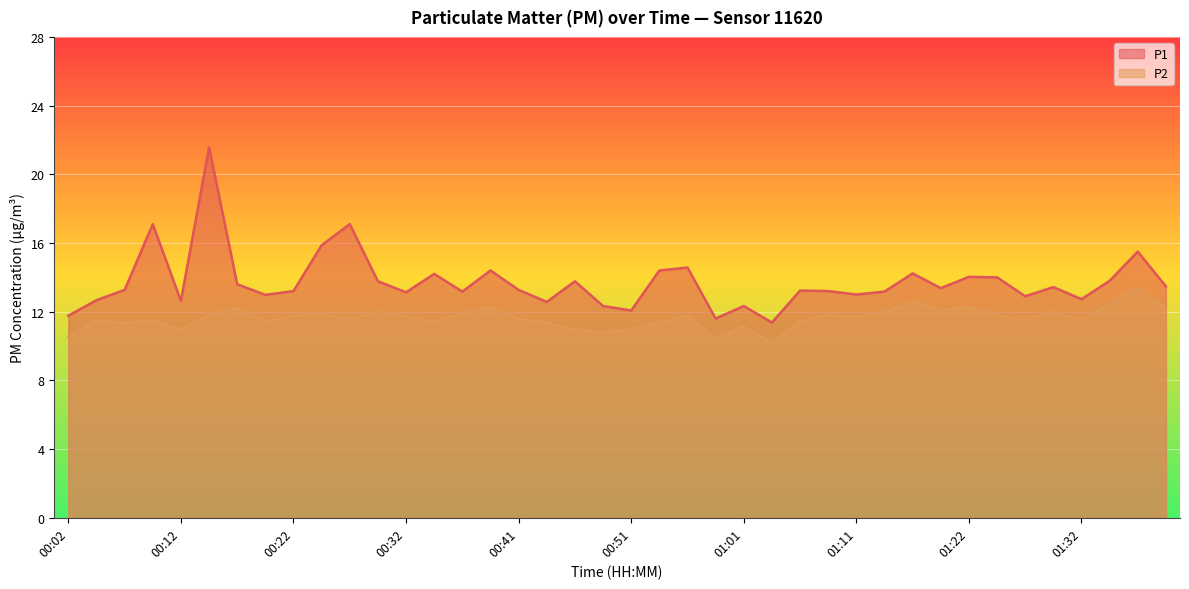

Reading left to right, extract all data points from this chart.

P1: 00:02=11.8	00:04=12.7	00:07=13.3	00:09=17.1	00:12=12.6	00:14=21.6	00:17=13.6	00:19=13.0	00:22=13.2	00:24=15.9	00:27=17.1	00:29=13.8	00:32=13.1	00:34=14.2	00:37=13.2	00:39=14.4	00:41=13.3	00:44=12.6	00:46=13.8	00:49=12.3	00:51=12.1	00:54=14.4	00:56=14.6	00:59=11.6	01:01=12.3	01:04=11.4	01:06=13.2	01:09=13.2	01:11=13.0	01:14=13.2	01:16=14.2	01:19=13.4	01:22=14.0	01:24=14.0	01:27=12.9	01:29=13.4	01:32=12.7	01:34=13.8	01:37=15.5	01:40=13.5
P2: 00:02=10.6	00:04=11.5	00:07=11.3	00:09=11.5	00:12=11.0	00:14=11.8	00:17=12.2	00:19=11.4	00:22=11.8	00:24=11.9	00:27=11.6	00:29=12.0	00:32=11.7	00:34=11.4	00:37=11.9	00:39=12.3	00:41=11.6	00:44=11.4	00:46=11.0	00:49=10.8	00:51=11.0	00:54=11.4	00:56=11.8	00:59=10.4	01:01=11.1	01:04=10.2	01:06=11.4	01:09=11.8	01:11=11.7	01:14=12.0	01:16=12.6	01:19=12.1	01:22=12.3	01:24=11.8	01:27=11.5	01:29=12.0	01:32=11.5	01:34=12.5	01:37=13.4	01:40=12.2